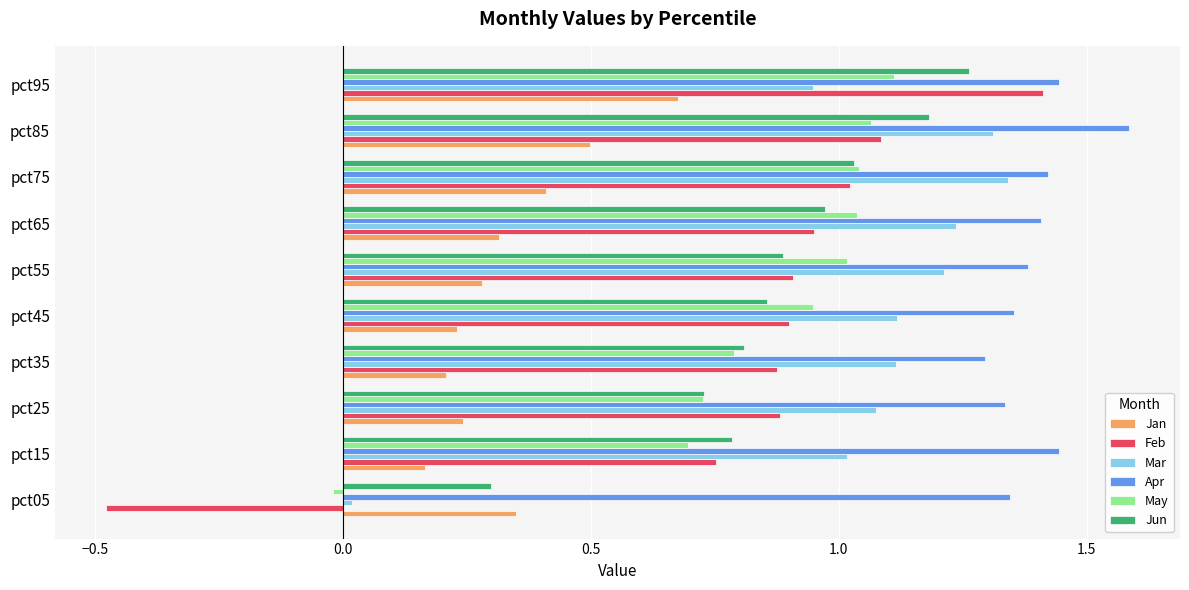

Which series has the widest spread of values?

Feb